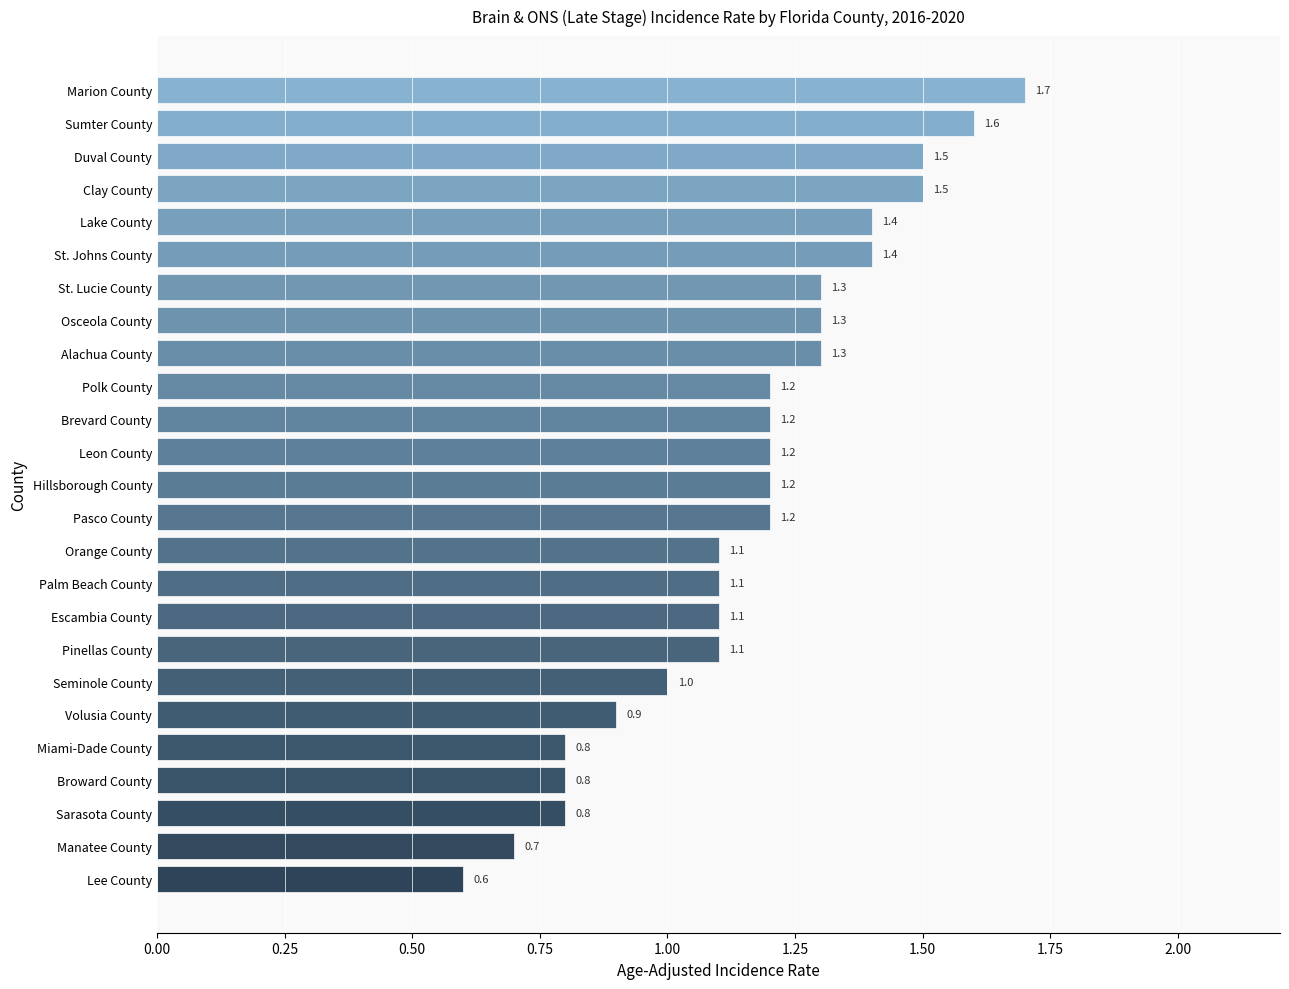

Is it true that the value at Volusia County is 1.4?

False